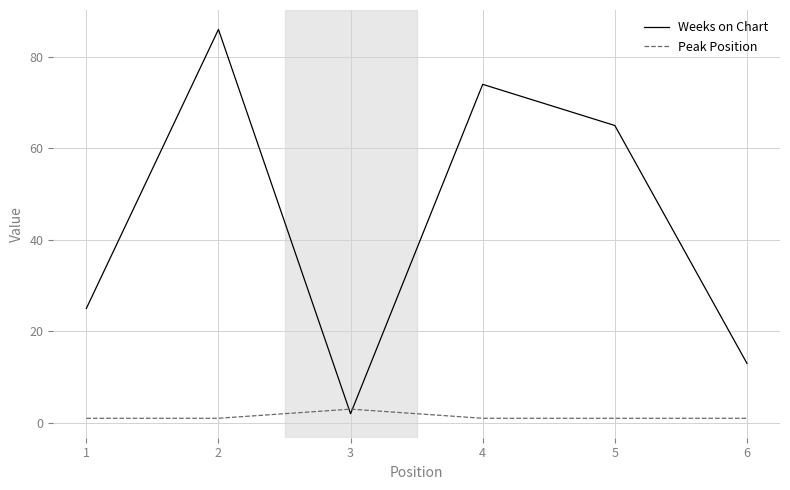

Where is the first local minimum for Weeks on Chart?

3